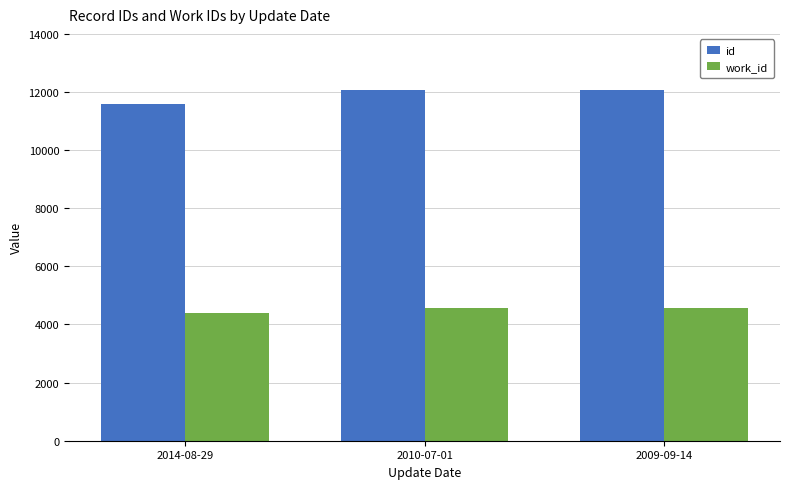

Is the value of id at 2014-08-29 greater than the value of work_id at 2014-08-29?

Yes